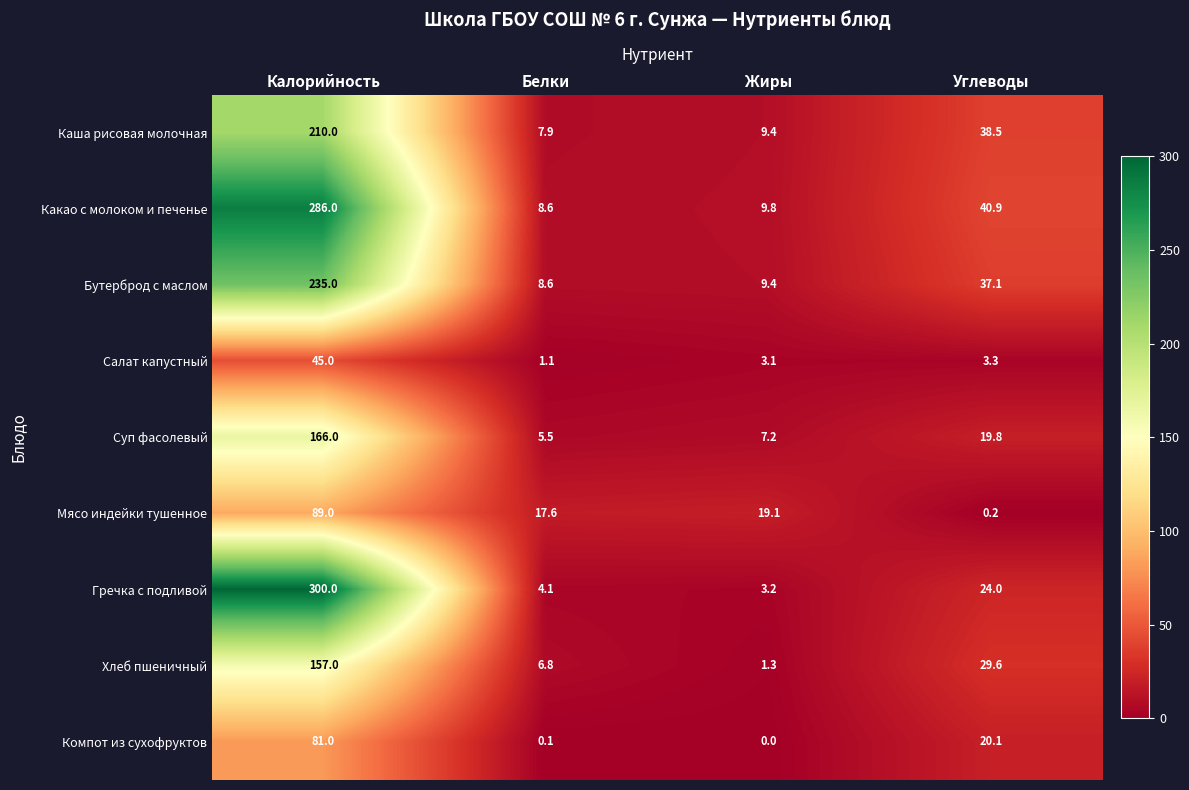

What is the difference between the highest and lowest values at Жиры?

19.1